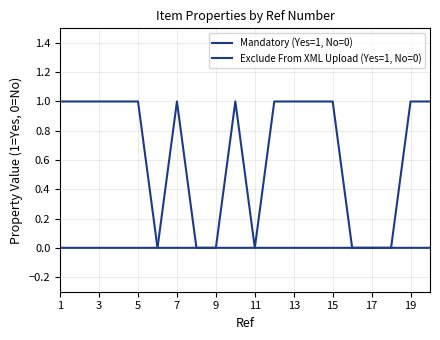

How many lines are shown in the chart?

2